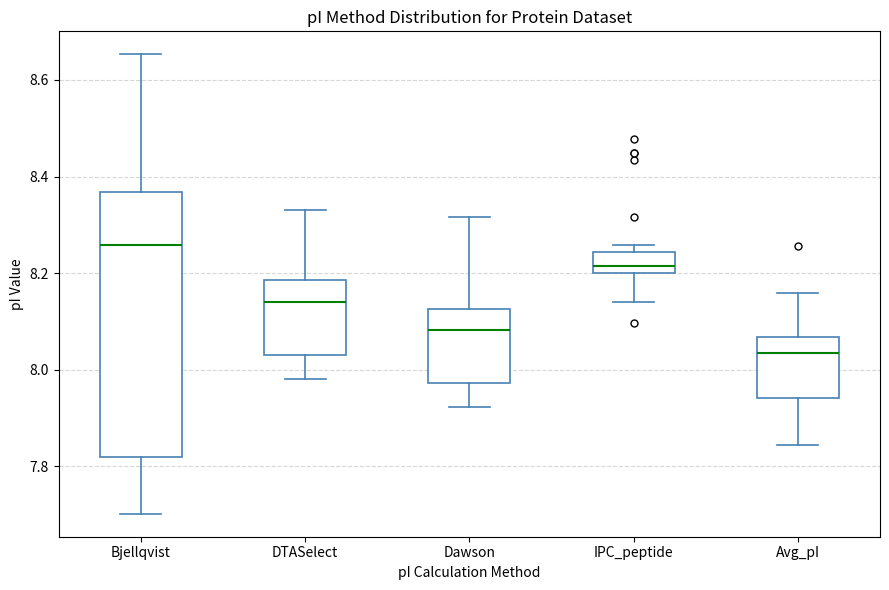

Reading left to right, read every box against the y-axis: the position of its median line, the range the box covers, and the ends of its whiskers. The values are not printed on the chart, so give them approximately, as read against the axis.

Bjellqvist: median 8.26, box 7.82 to 8.36, whiskers 7.70 to 8.66
DTASelect: median 8.14, box 8.04 to 8.18, whiskers 7.98 to 8.34
Dawson: median 8.08, box 7.98 to 8.12, whiskers 7.92 to 8.32
IPC_peptide: median 8.22, box 8.20 to 8.24, whiskers 8.14 to 8.26
Avg_pI: median 8.04, box 7.94 to 8.06, whiskers 7.84 to 8.16